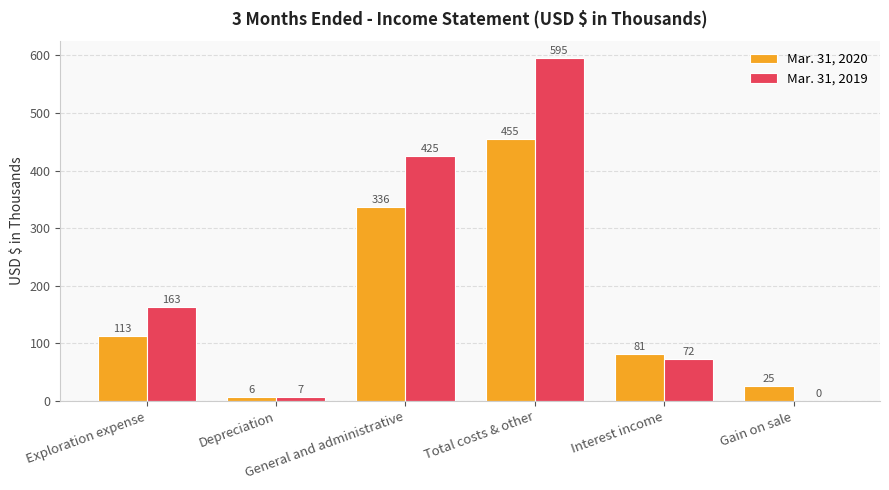

Which series has the largest total across all categories?

Mar. 31, 2019